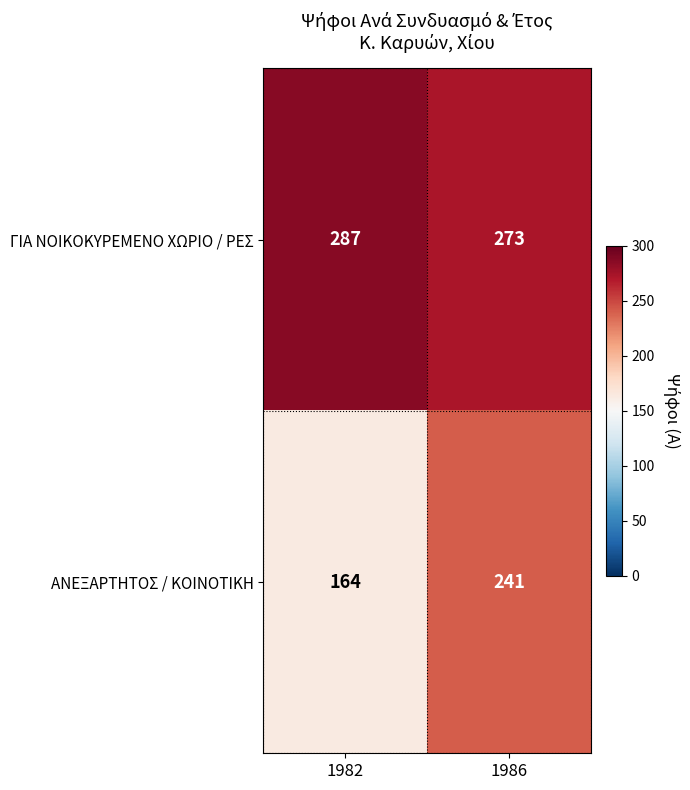

True or false: ΓΙΑ ΝΟΙΚΟΚΥΡΕΜΕΝΟ ΧΩΡΙΟ / ΡΕΣ has a value of 61 at 1982.

False